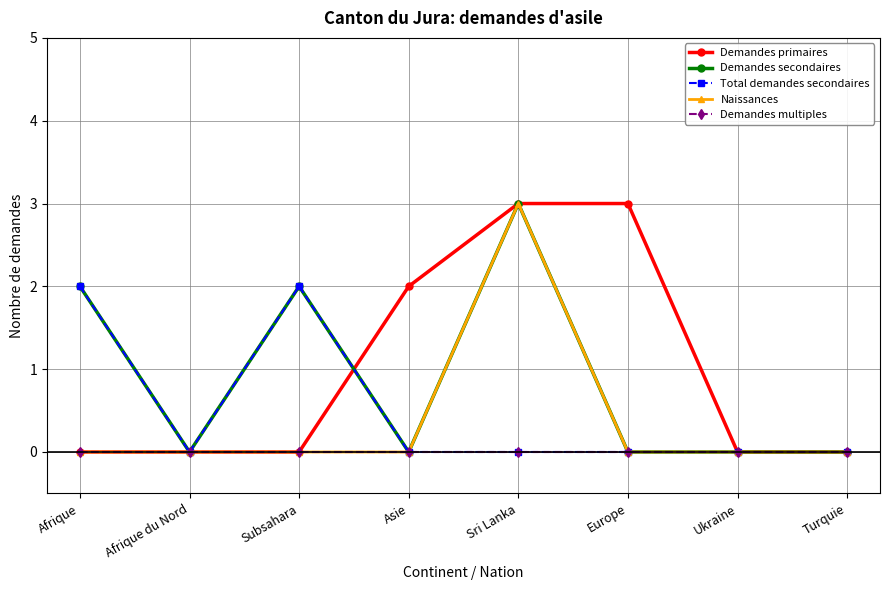

True or false: Demandes multiples has a value of 0 at Asie.

True